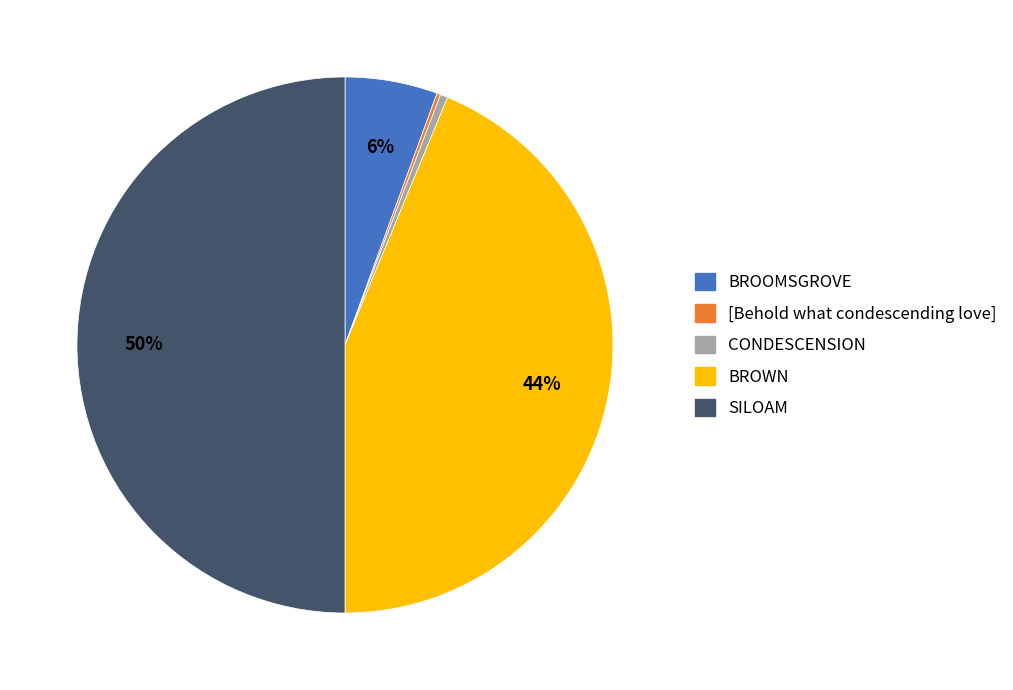

To the nearest percent, what is the average slice percentage?

20%